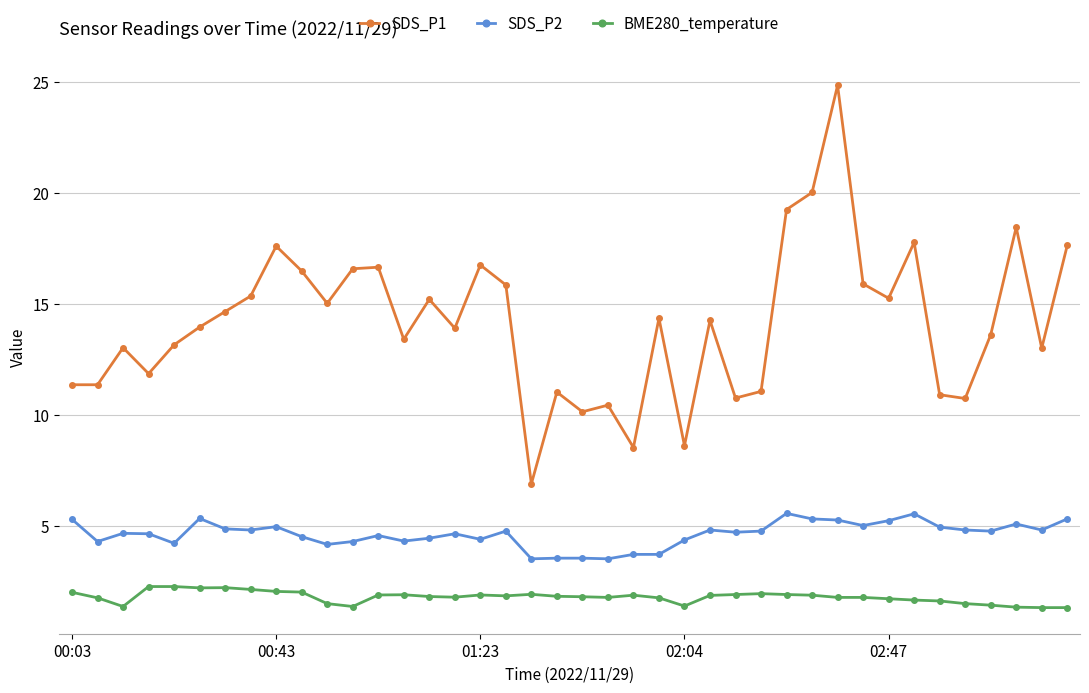

How many distinct data groups are displayed?

3